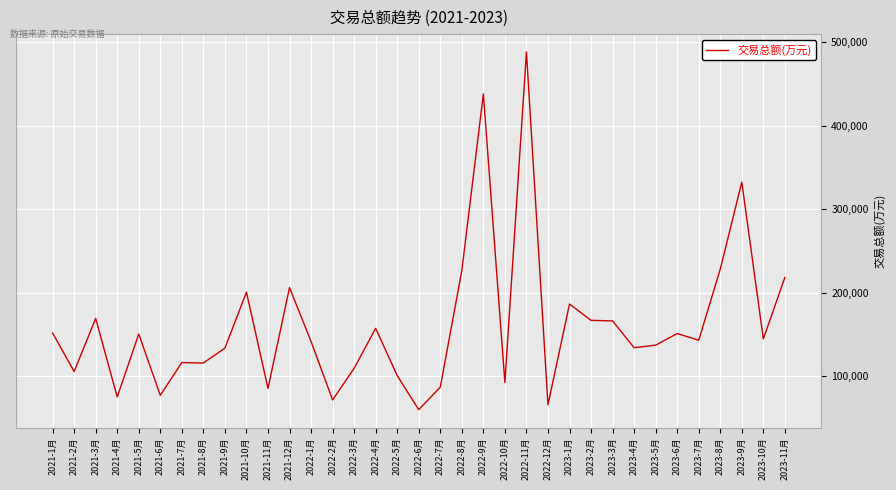

What is the sum of the values at 2021-12月 and 2022-11月?

694150.0